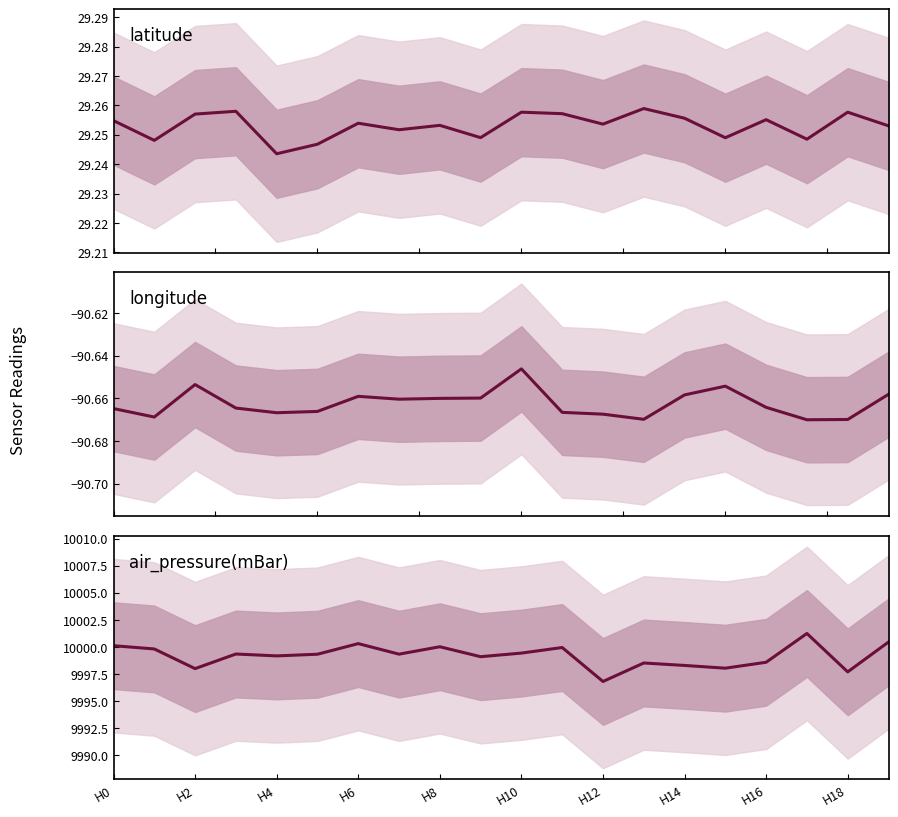

True or false: latitude and longitude cross at least once.

False